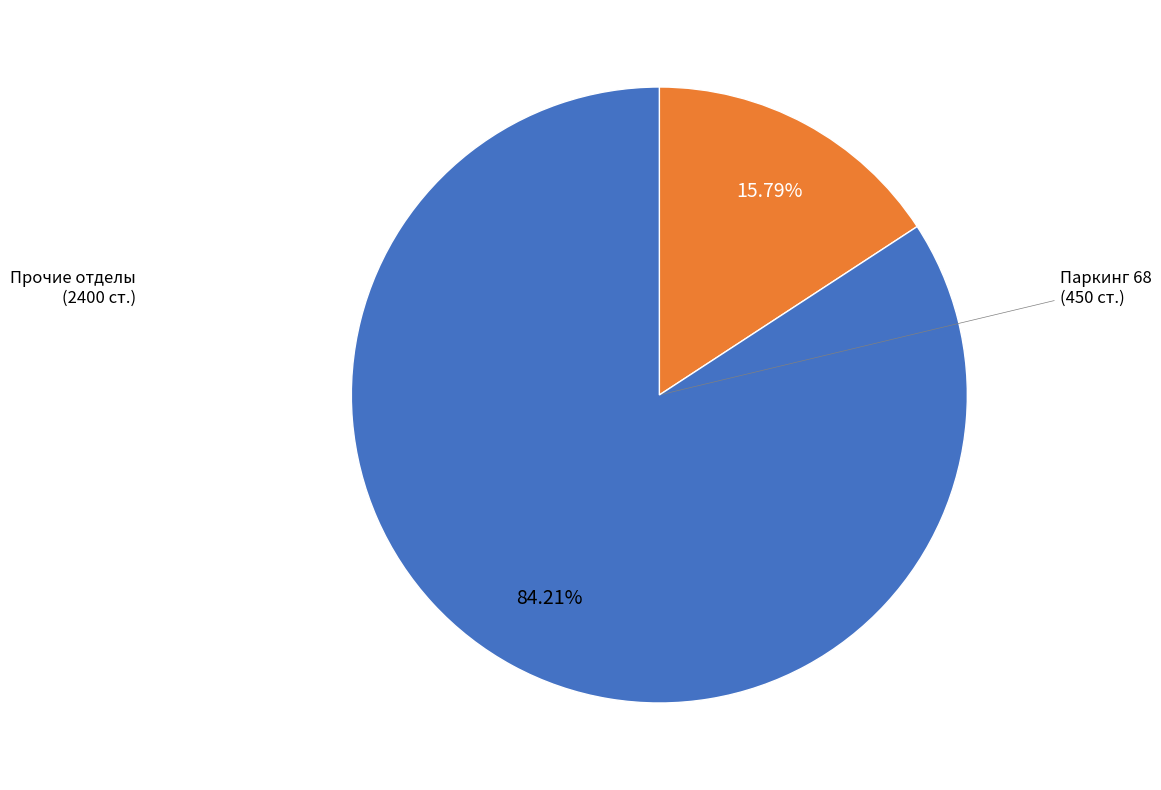

Does any single category account for the majority?

Yes